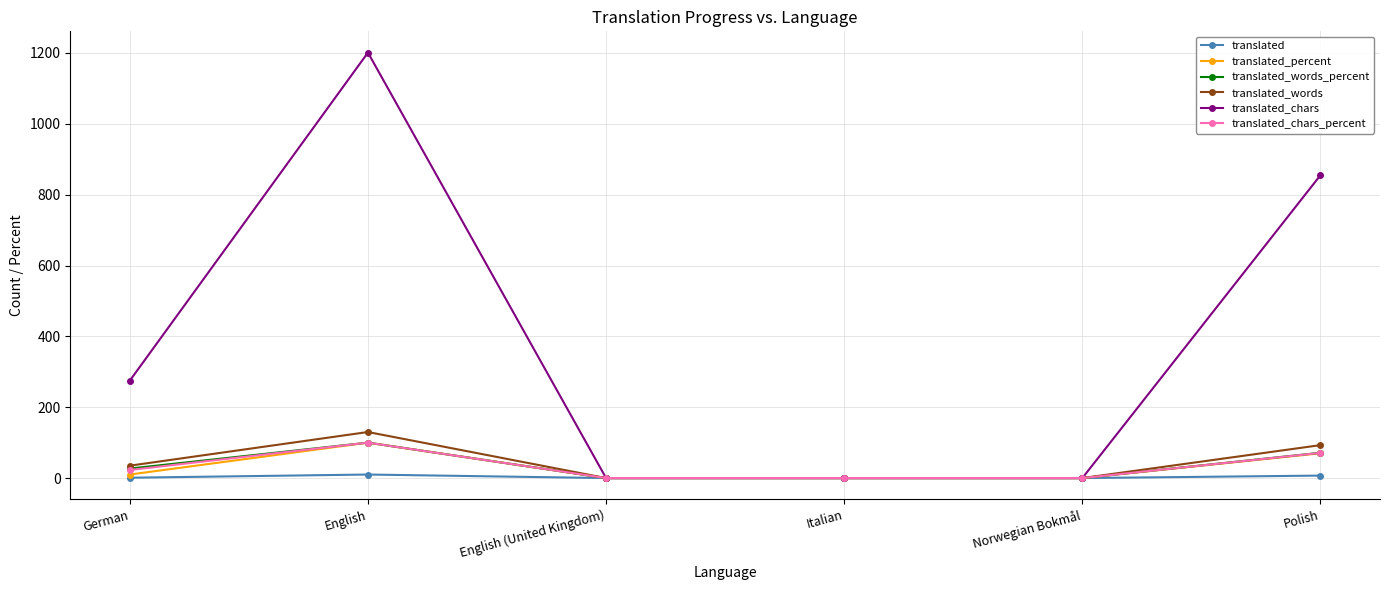

What is the highest value of the translated series?

10.0